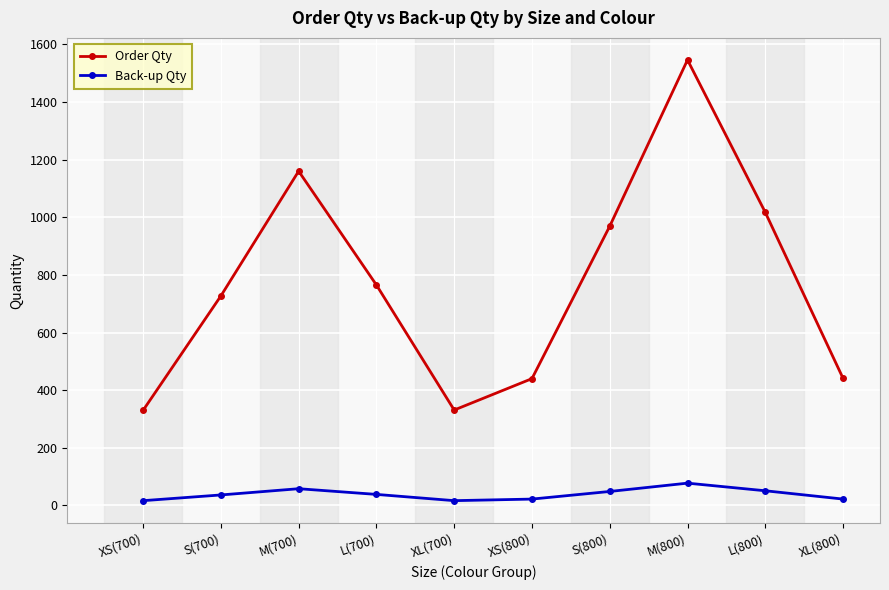

Which series has the largest range (max minus min)?

Order Qty